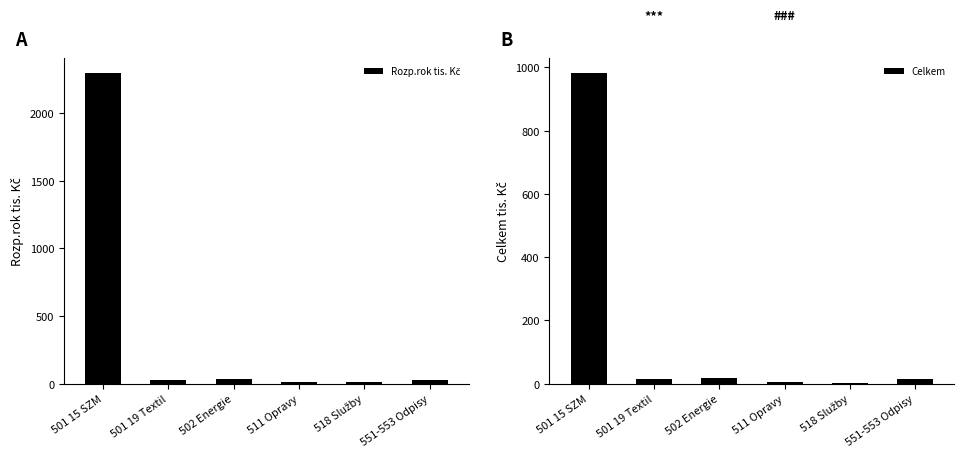

What is the value of the Celkem bar at the 3rd from the left?

17.3